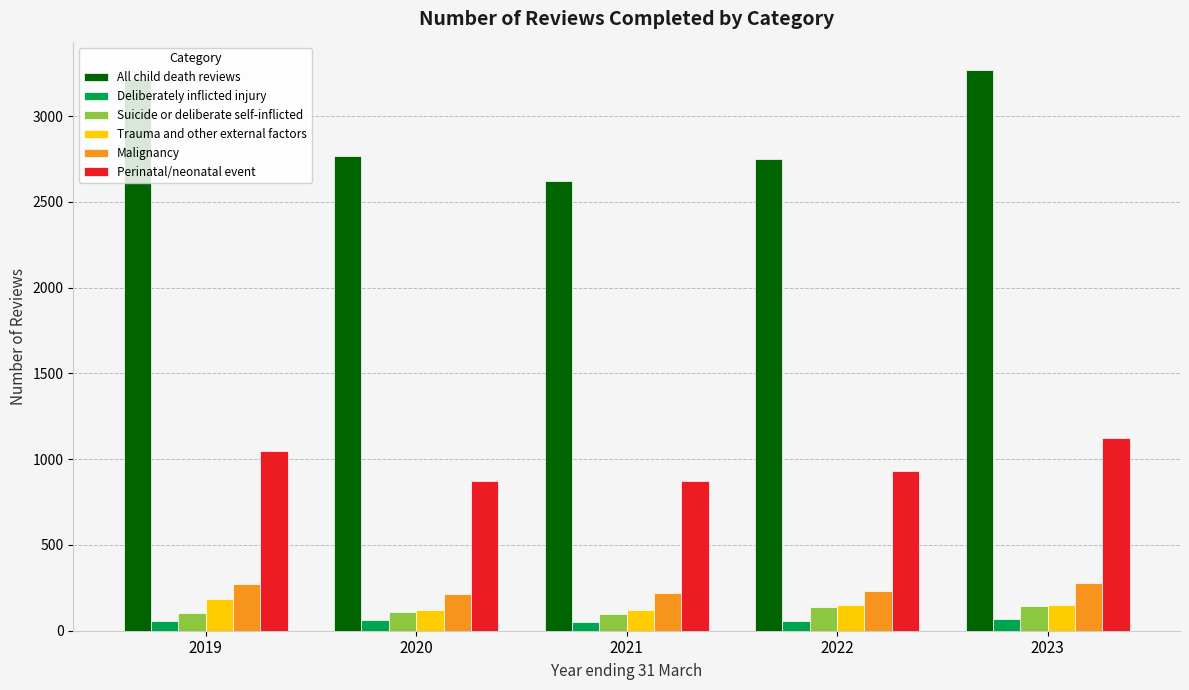

How many distinct data groups are displayed?

6